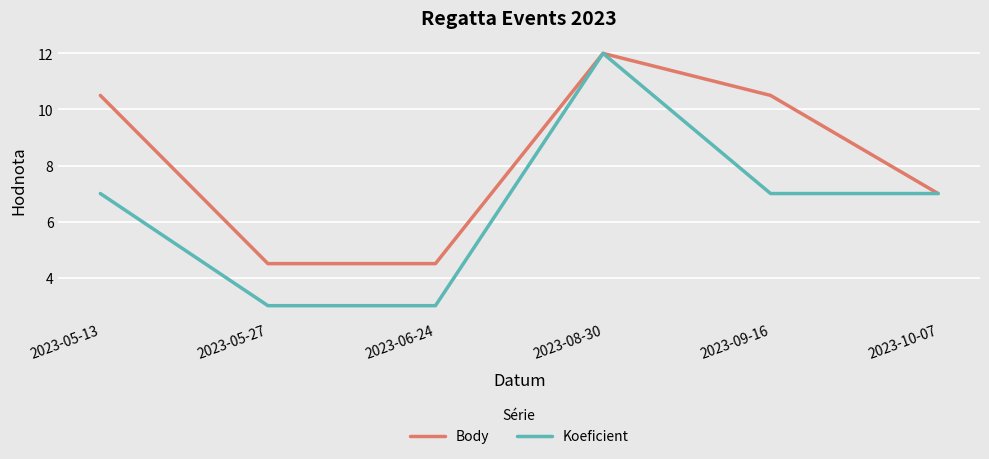

List the series in order of their overall mean, lowest first.

Koeficient, Body